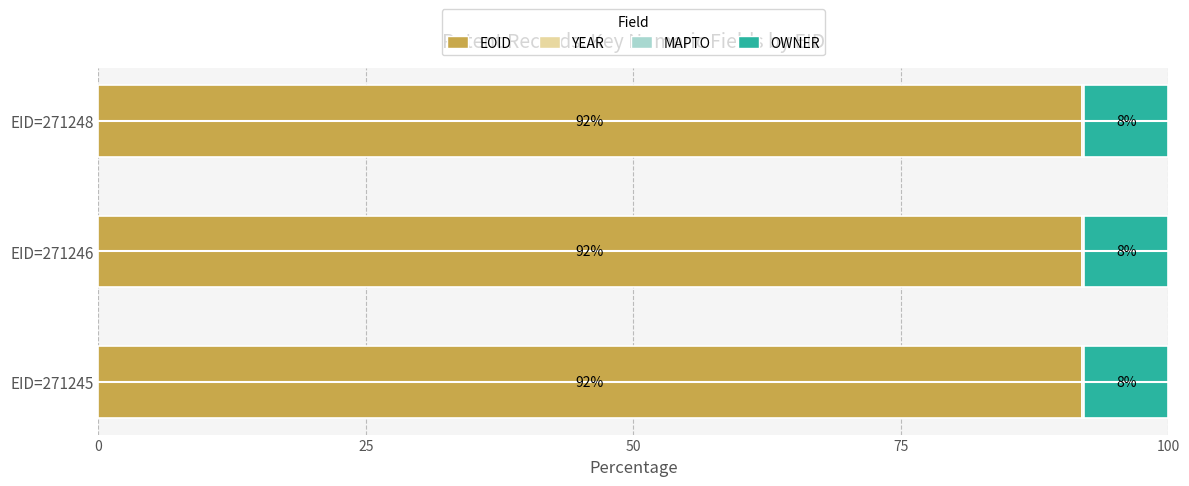

What is the total value across all series at EID=271248?

100.0